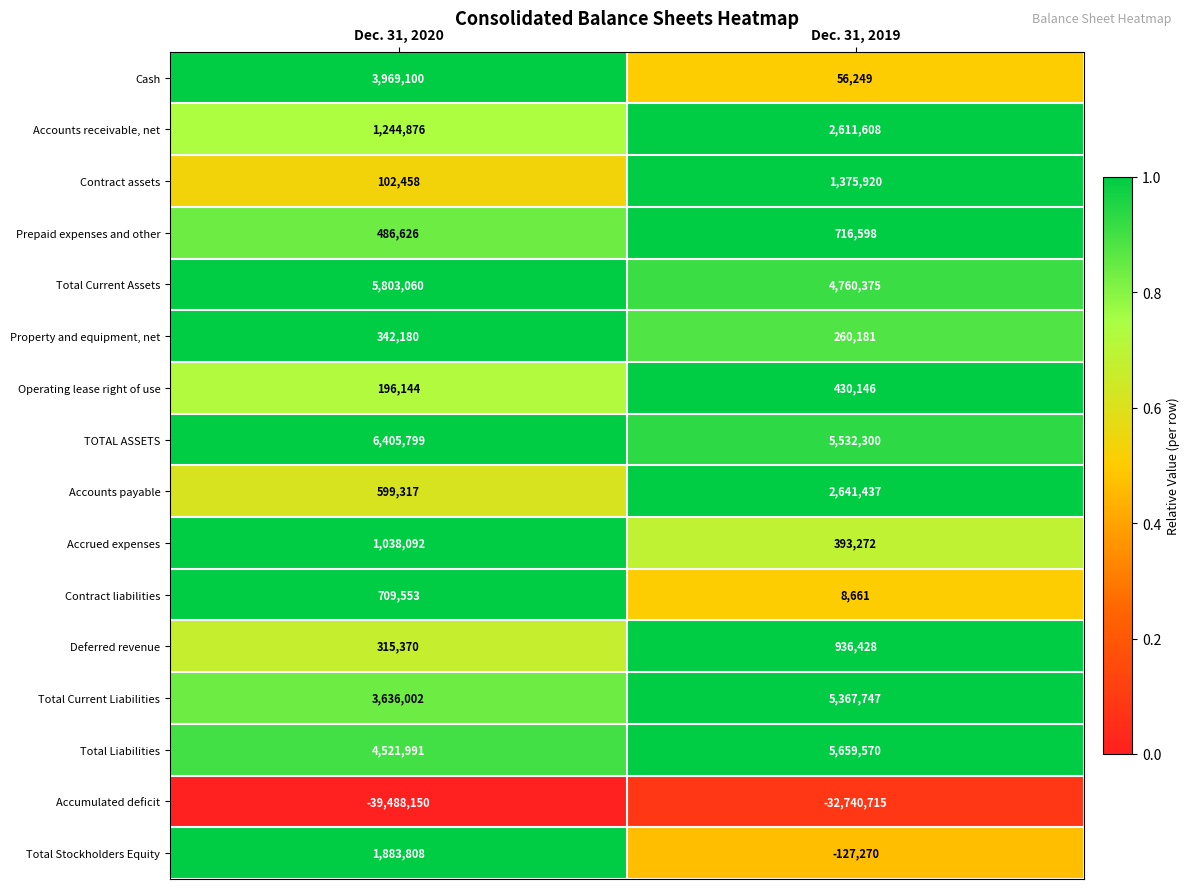

List the labels in order of Total Current Assets value, largest first.

Dec. 31, 2020, Dec. 31, 2019